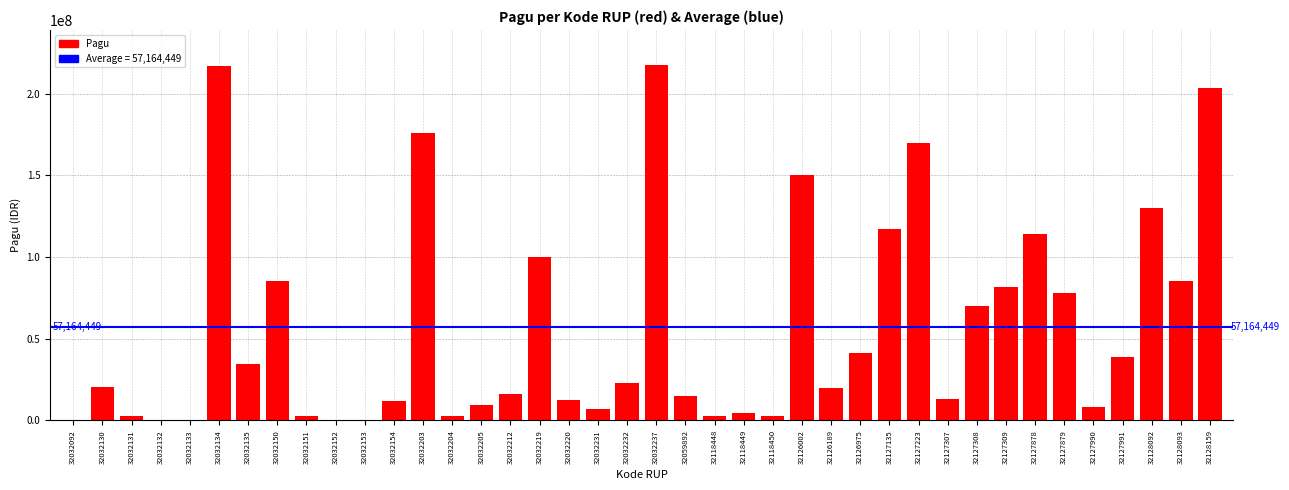

What is the change in value from 32127879 to 32127991?

-38950000